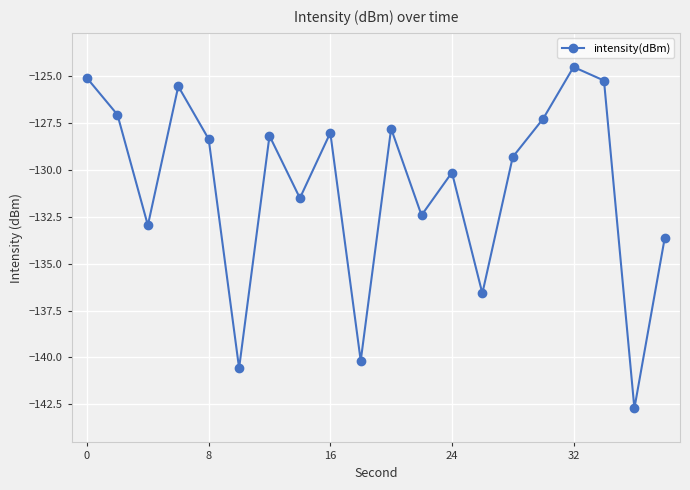

How many distinct data groups are displayed?

1